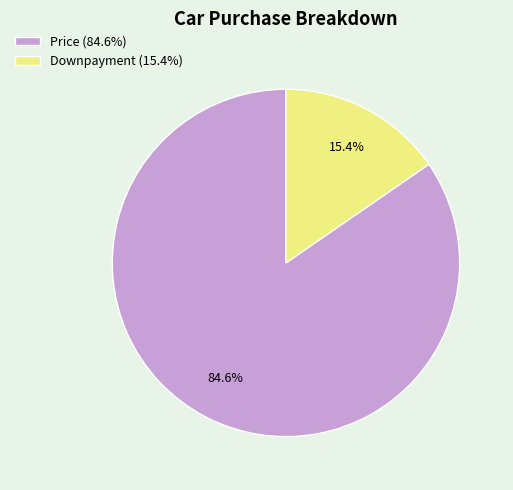

What is the total percentage of Downpayment (15.4%) and Price (84.6%)?

100.0%